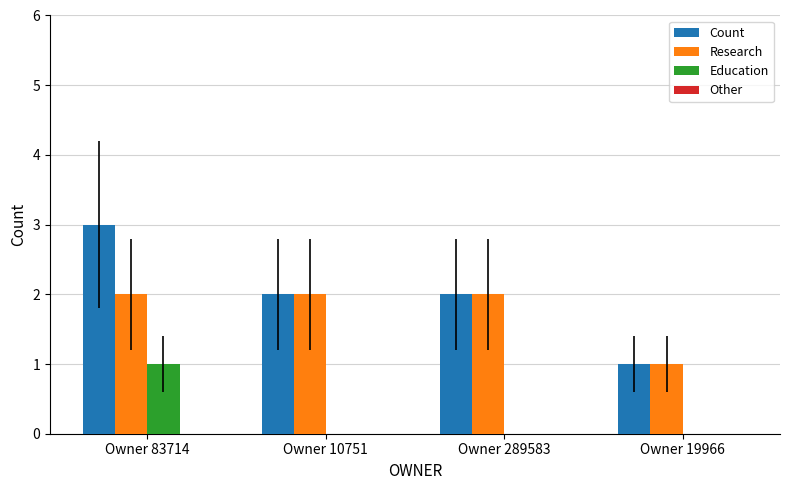

What is the sum of the Count values at Owner 10751 and Owner 289583?

4